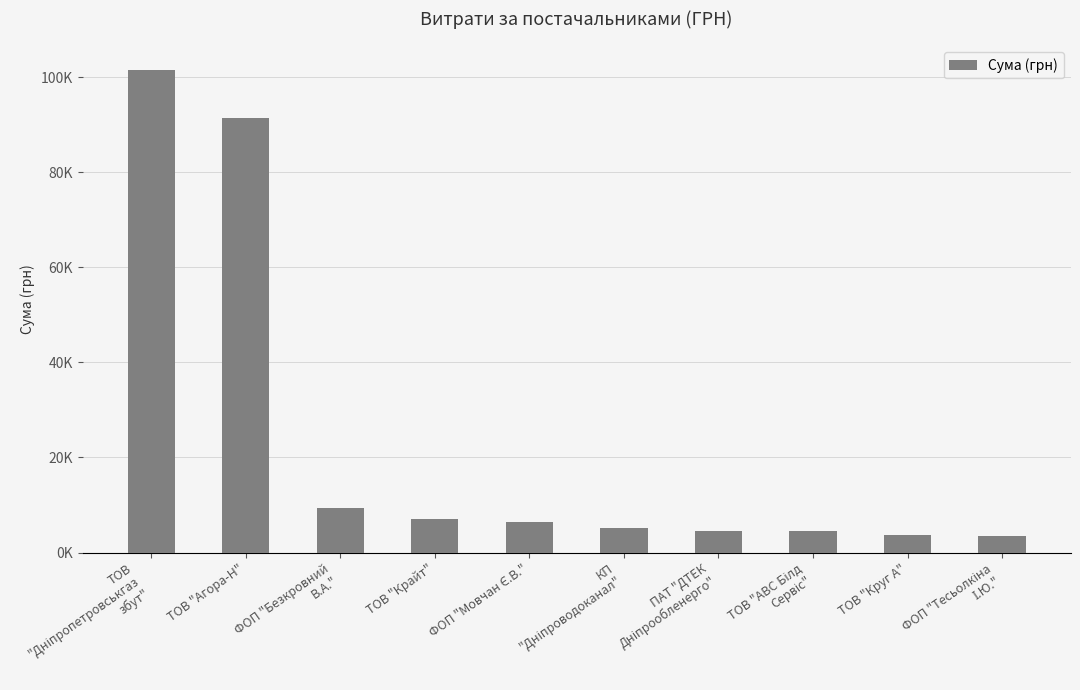

What is the average value?

23700.4